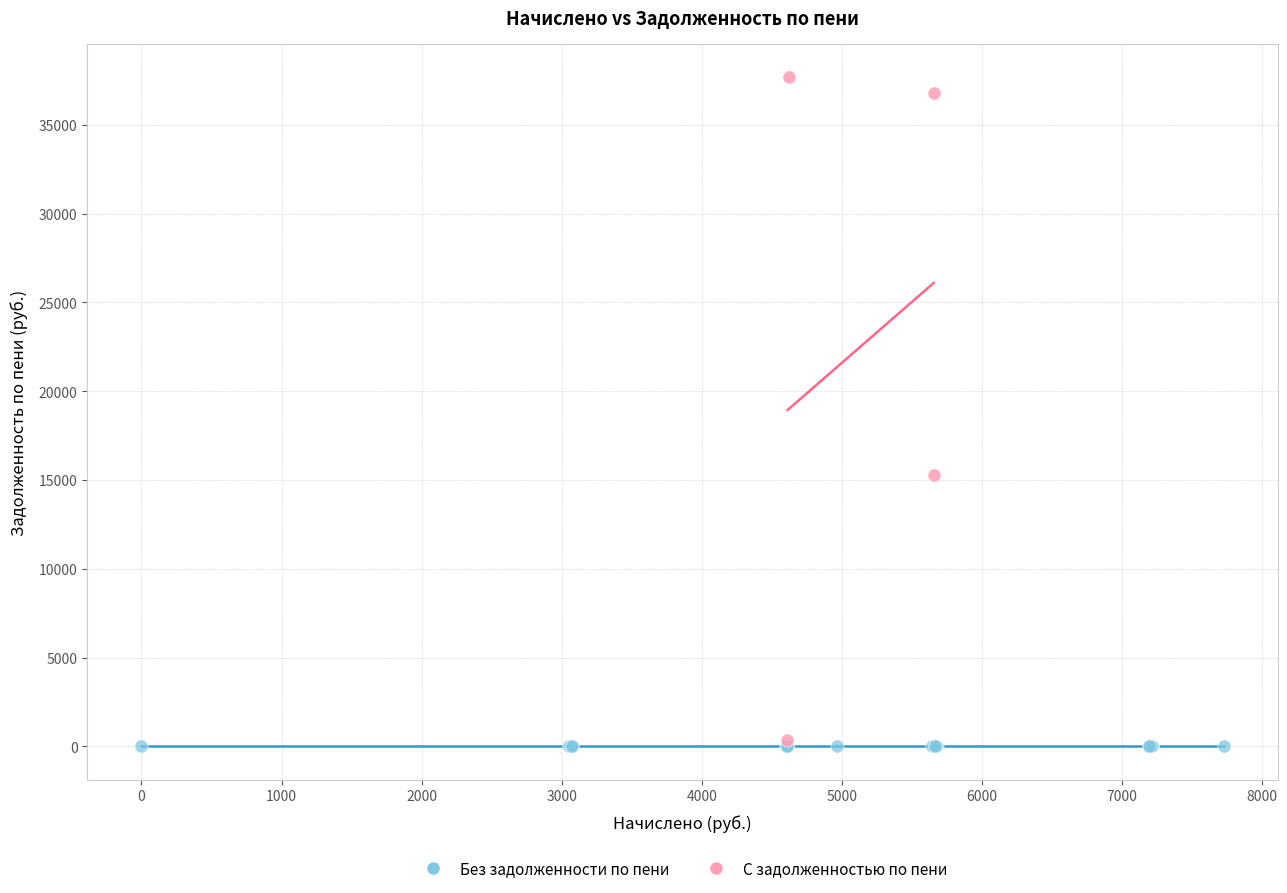

Which series reaches the maximum Y coordinate?

С задолженностью по пени